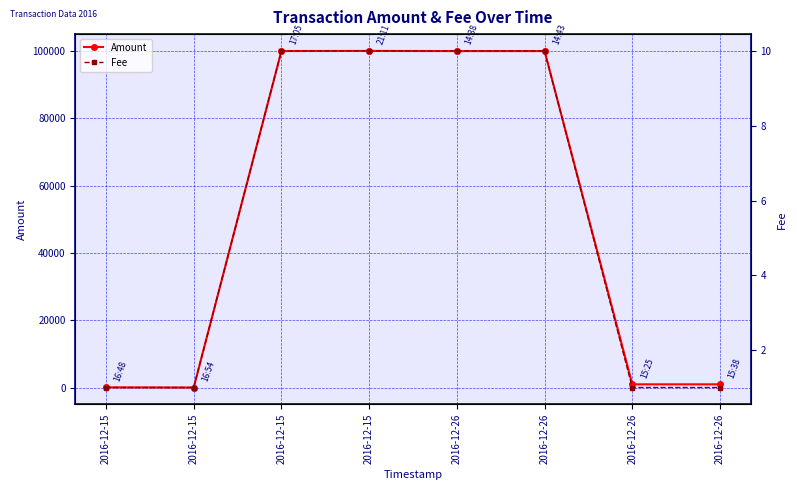

At which label is Fee closest to 5?

2016-12-15